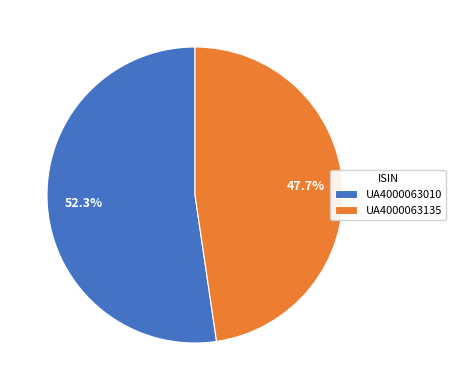

To the nearest percent, what portion does UA4000063135 represent?

48%